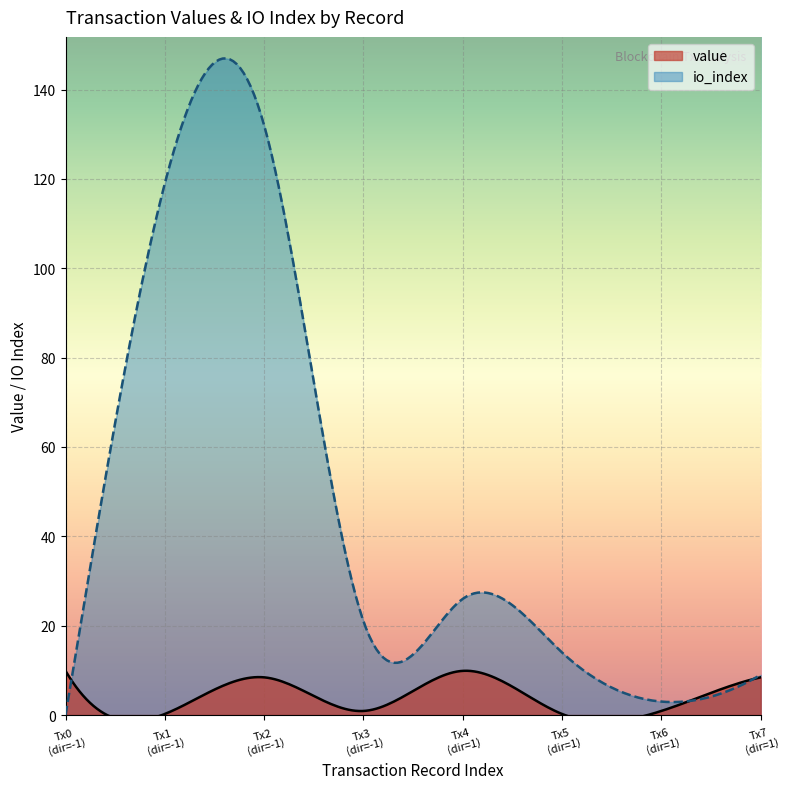

The value series shows 0.9 at -1. True or false?

True